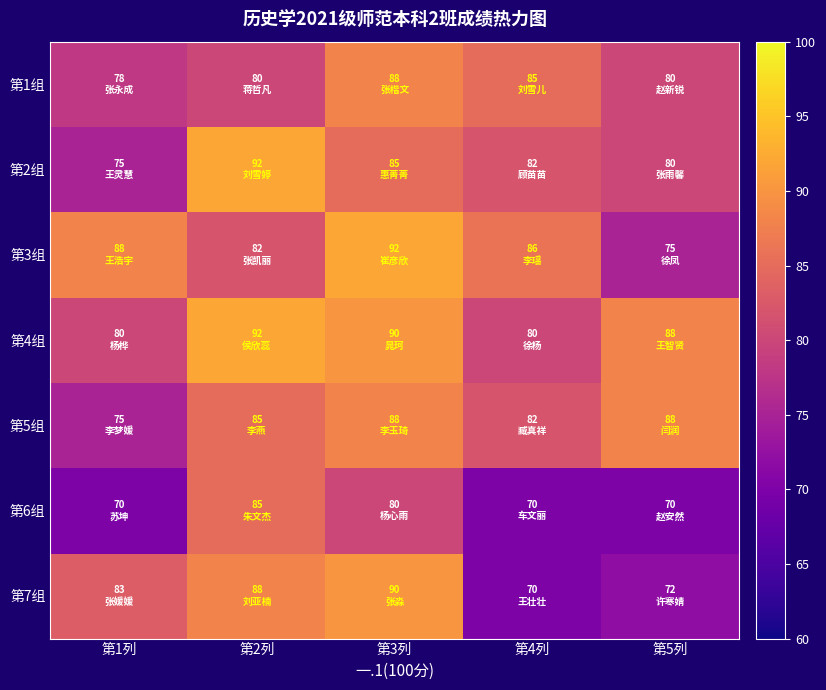

Which label corresponds to the smallest value in the chart?

第1列